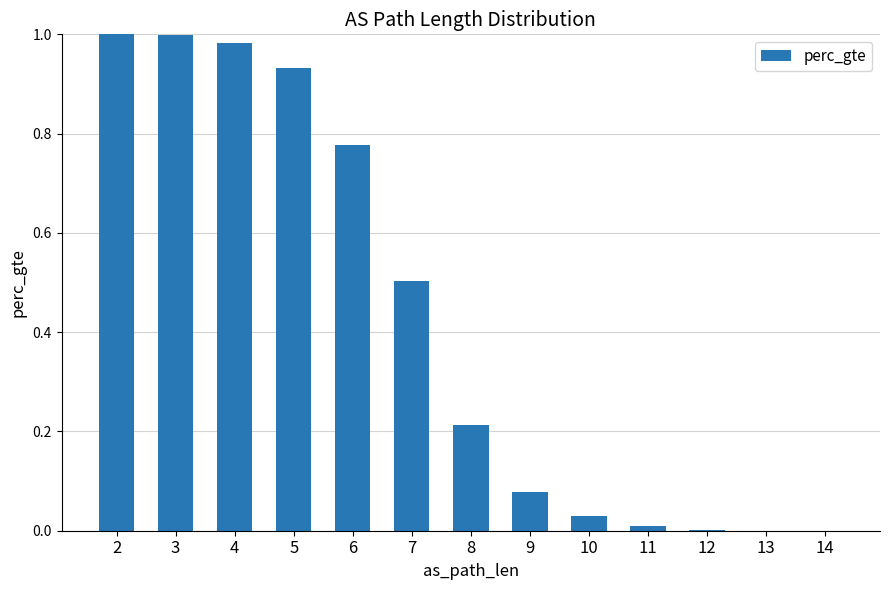

True or false: the data shows 1.0 at 4.

True